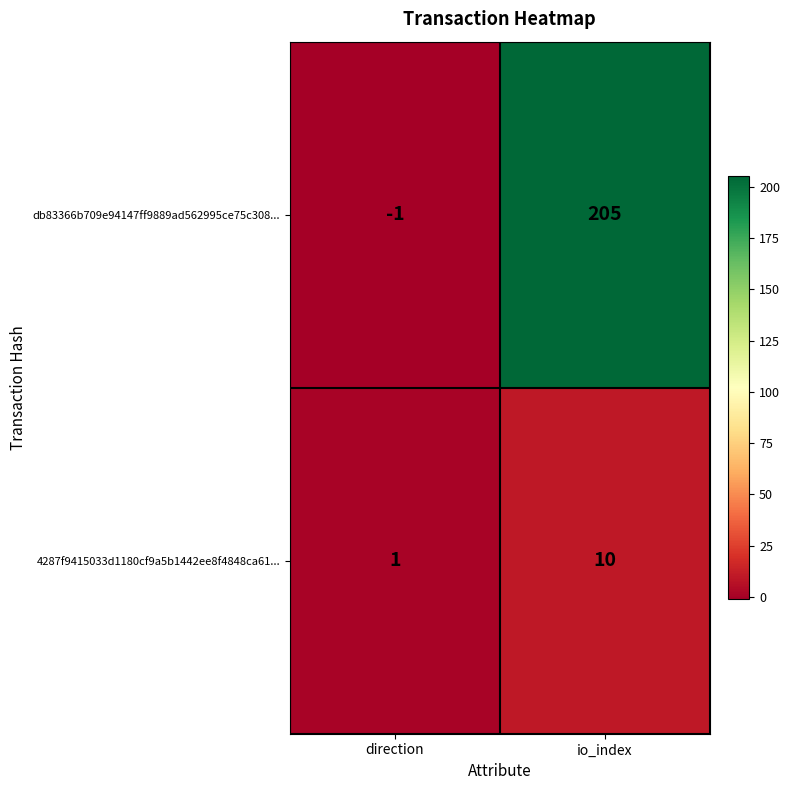

Count the number of categories in the chart.

2